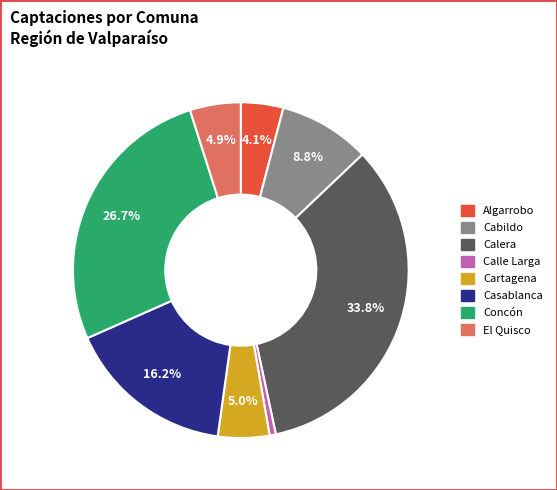

Do Concón and Casablanca together represent more than half of the pie?

No